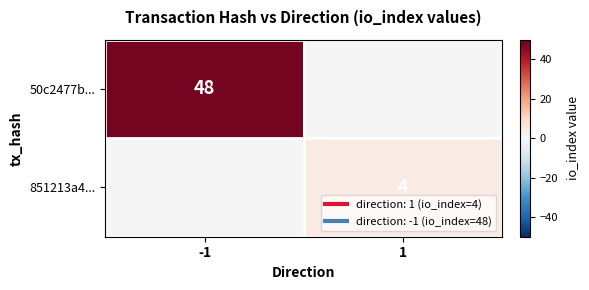

Is it true that 50c2477b... equals 32.7 at -1?

False